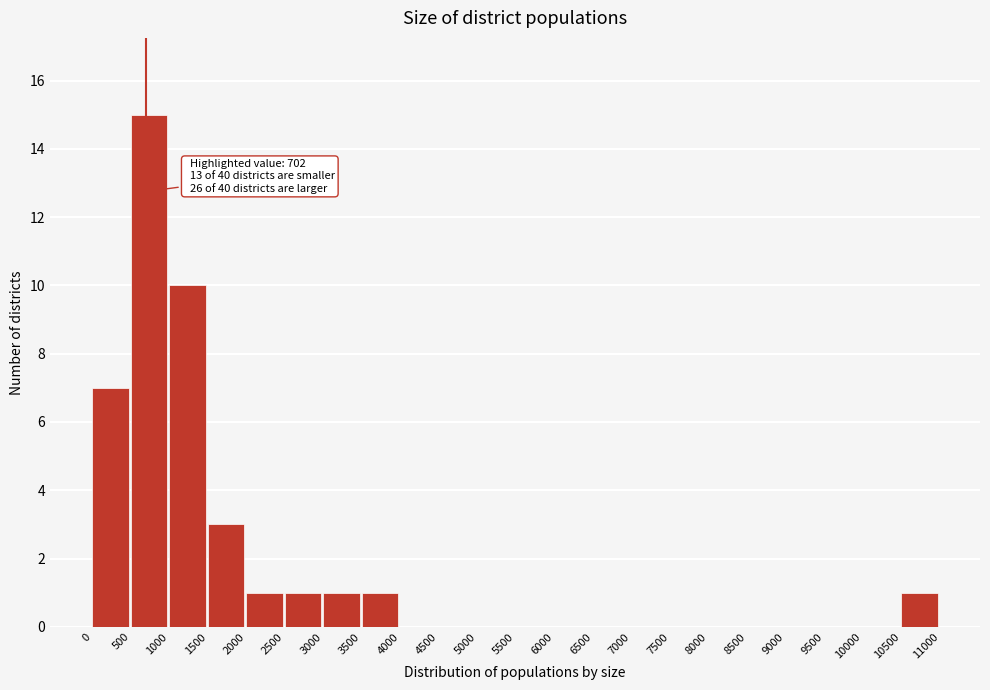

Over which range of the x-axis is the bar tallest?

500 to 1000